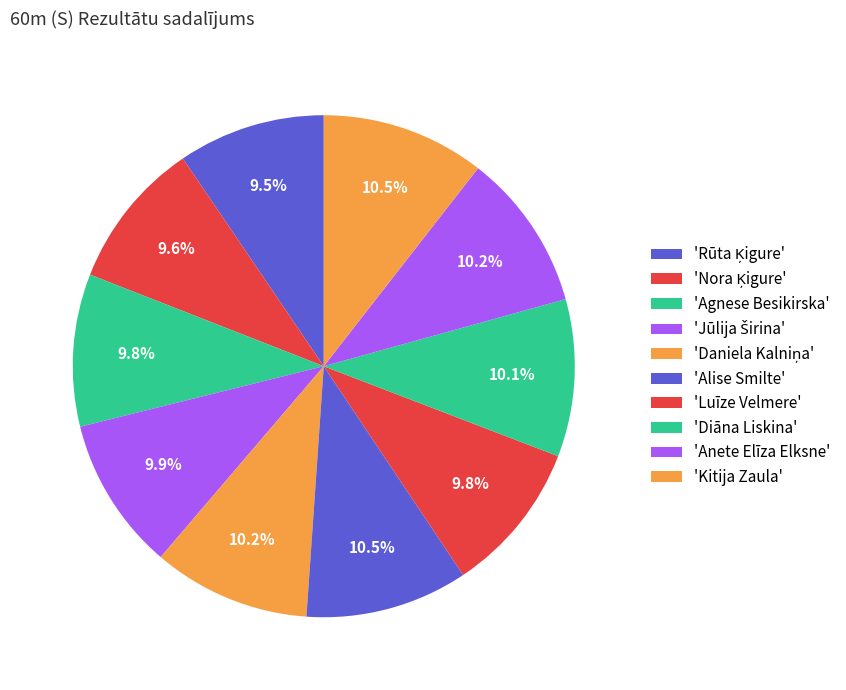

Count the number of slices in the pie.

10